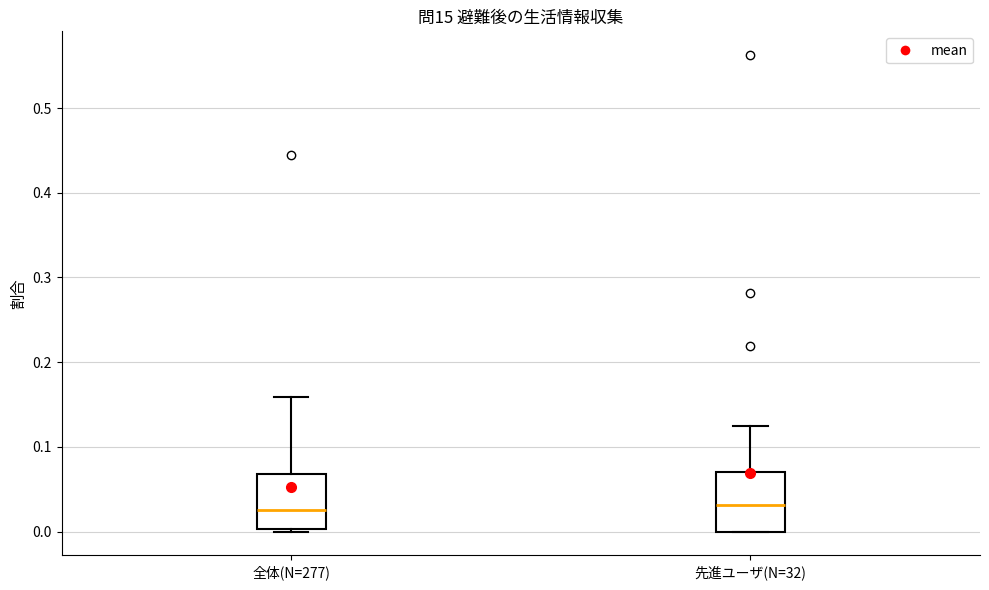

Reading left to right, transcribe this box plot: for each box, give where its median line is, the range the box spans, and where its two whiskers end, as read against the y-axis. The values are not printed on the chart, so give them approximately, as read against the axis.

全体(N=277): median 0.03, box 0.00 to 0.07, whiskers 0.00 (just below the box's lower edge) to 0.16
先進ユーザ(N=32): median 0.03, box 0.00 to 0.07, whiskers 0.00 to 0.13